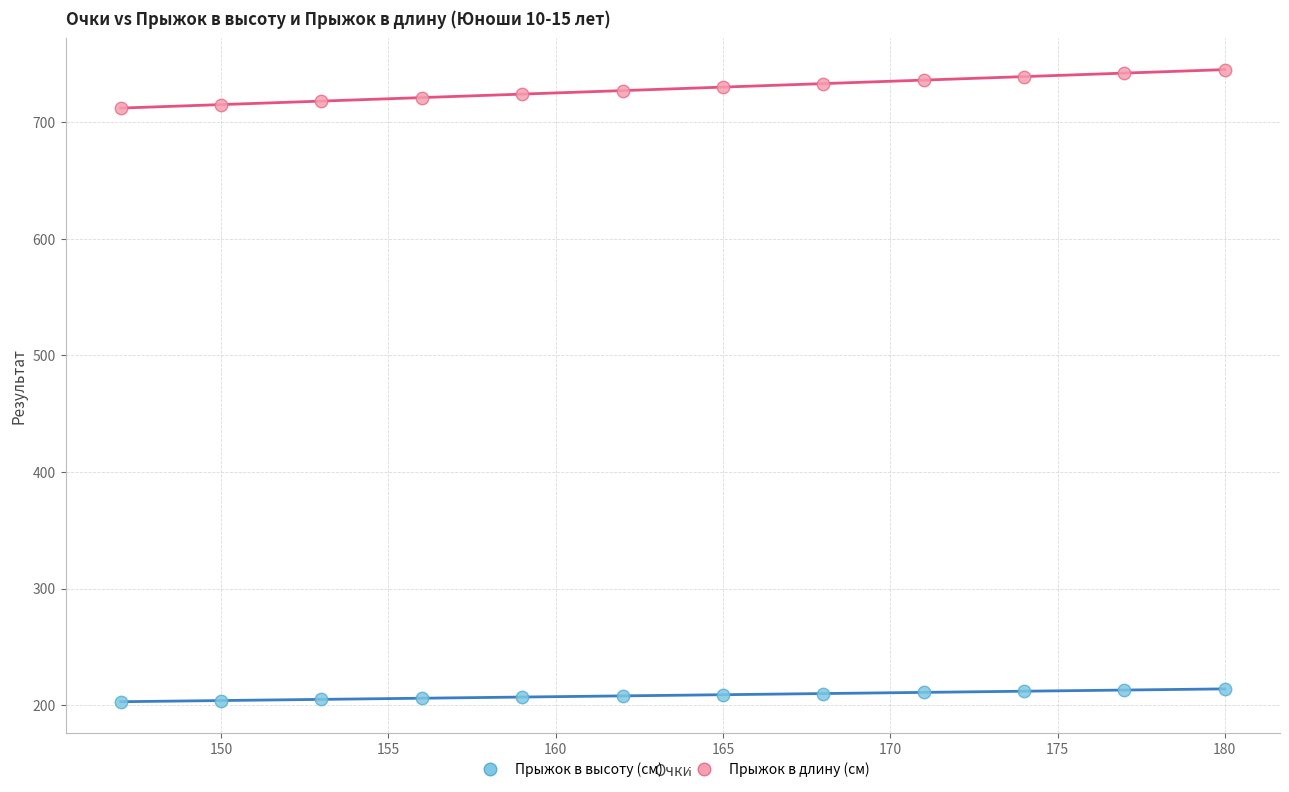

Across all data points, what is the range of Y values (max minus min)?

542